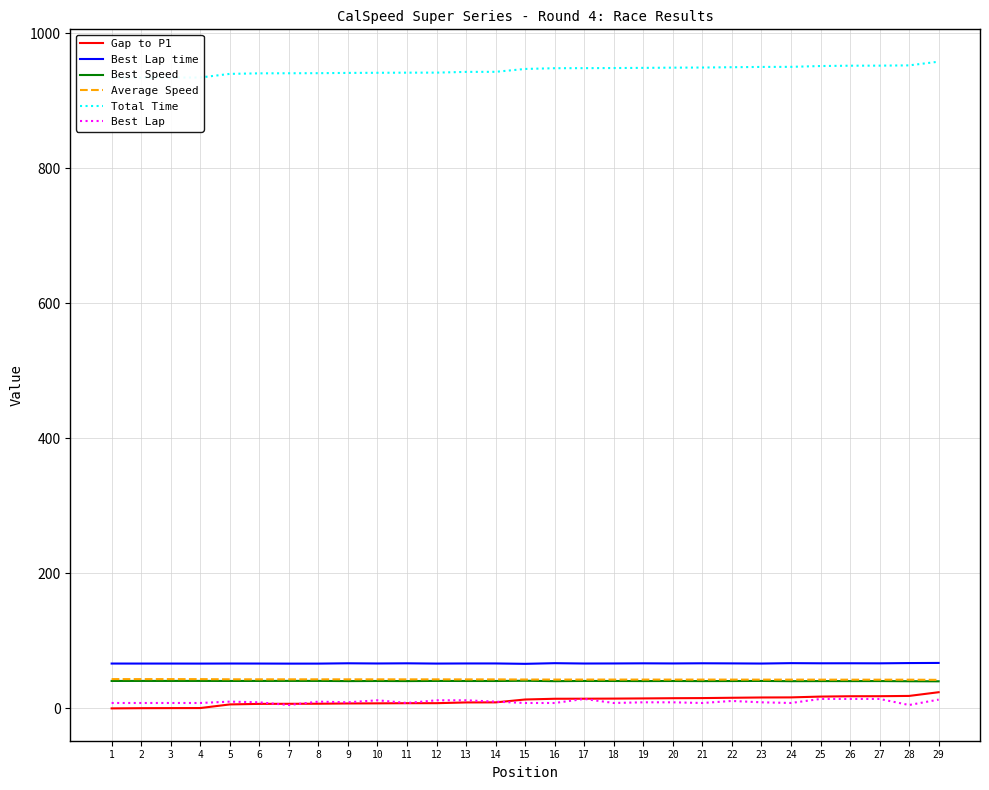

What is the sum of the Best Speed values at 10 and 11?

81.0